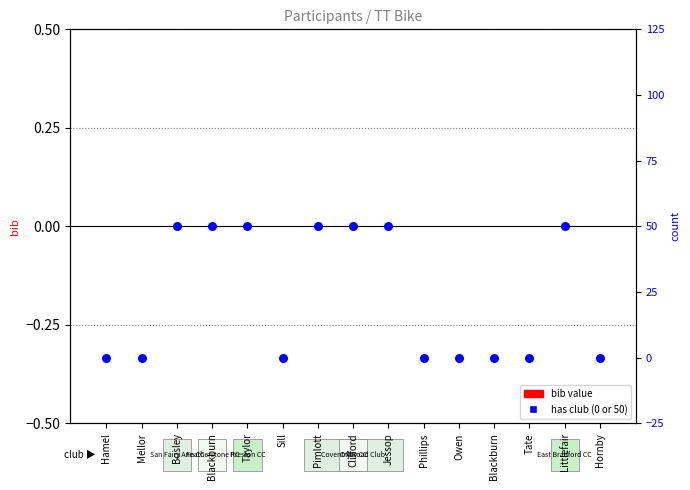

Which series reaches the minimum Y coordinate?

bib value